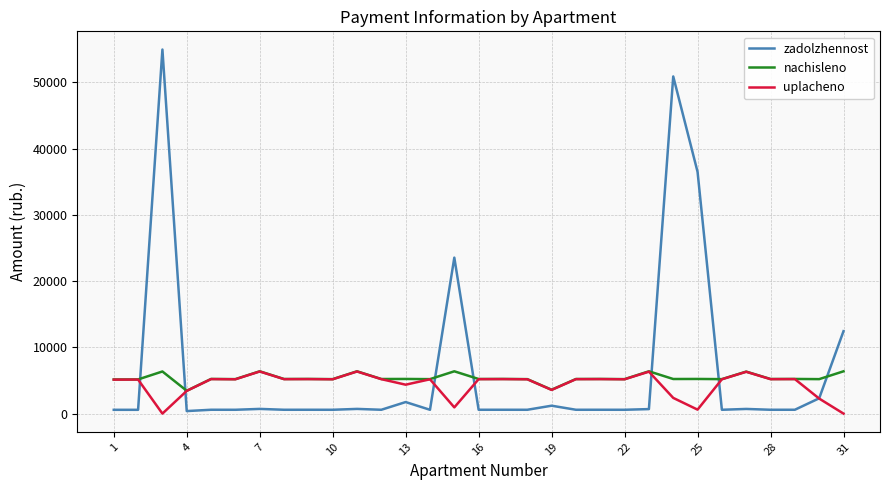

In zadolzhennost, how many points are higher than both neighbors (excluding endpoints)?

12